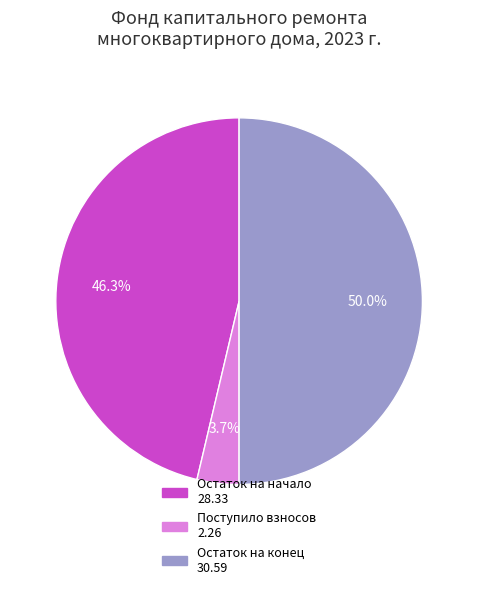

Count the number of slices in the pie.

3